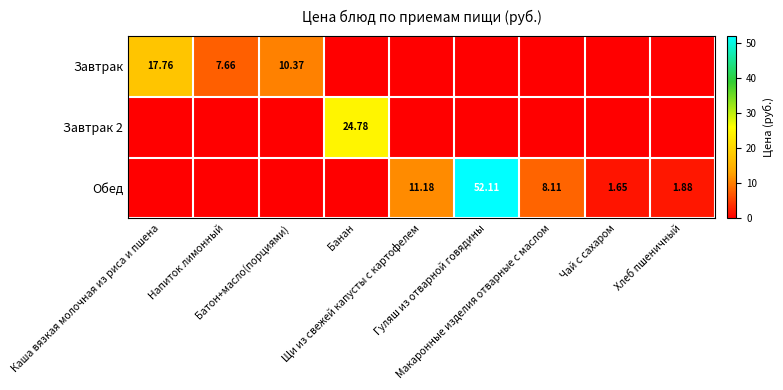

Rank the series by their maximum value, from lowest to highest.

Завтрак, Завтрак 2, Обед